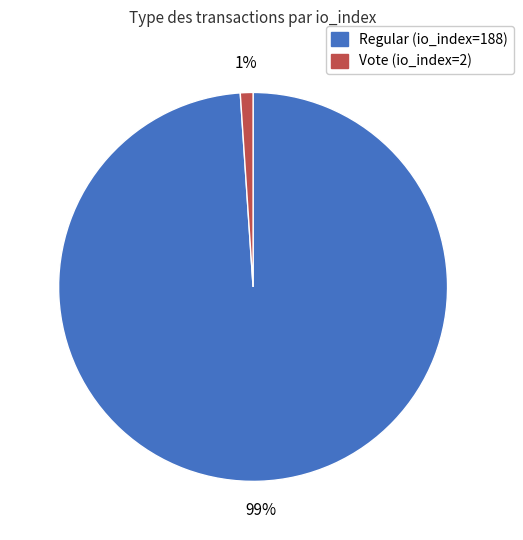

Do Regular (io_index=188) and Vote (io_index=2) together represent more than half of the pie?

Yes